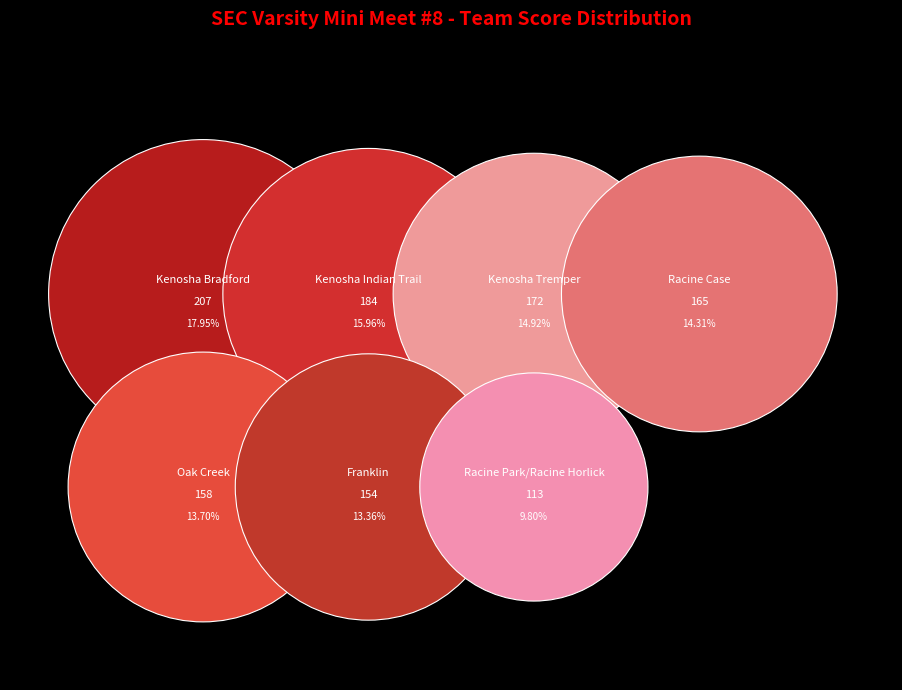

True or false: Oak Creek accounts for 14% of the total.

True